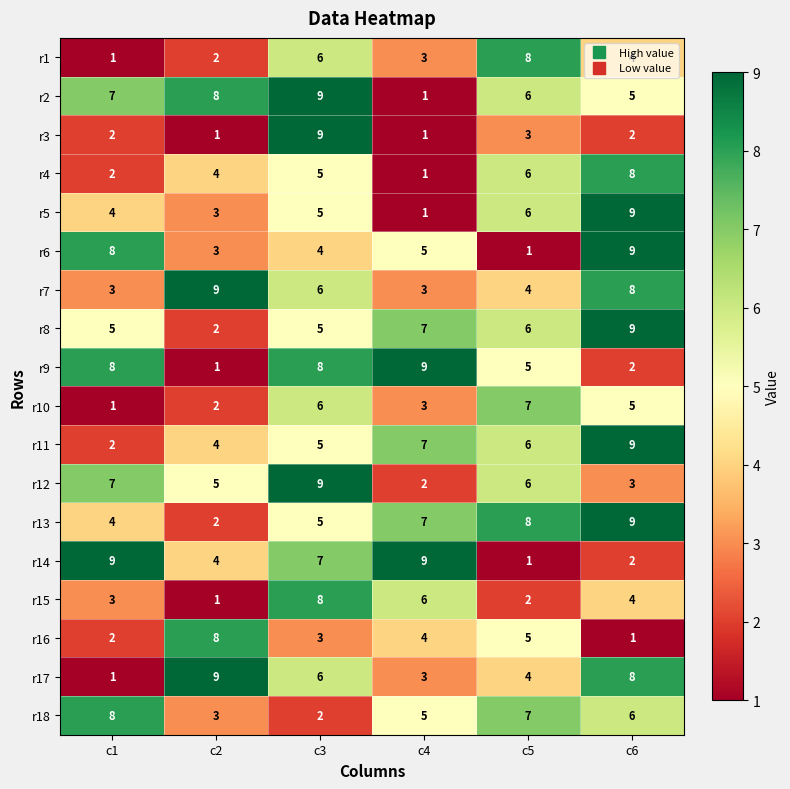

What is the average value of the r18 series?

5